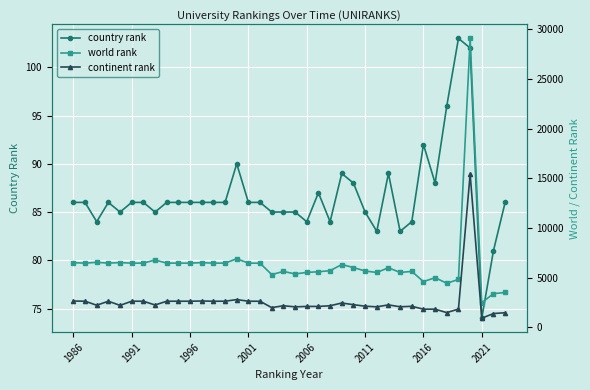

Is this an area chart (filled region under the line)?

No